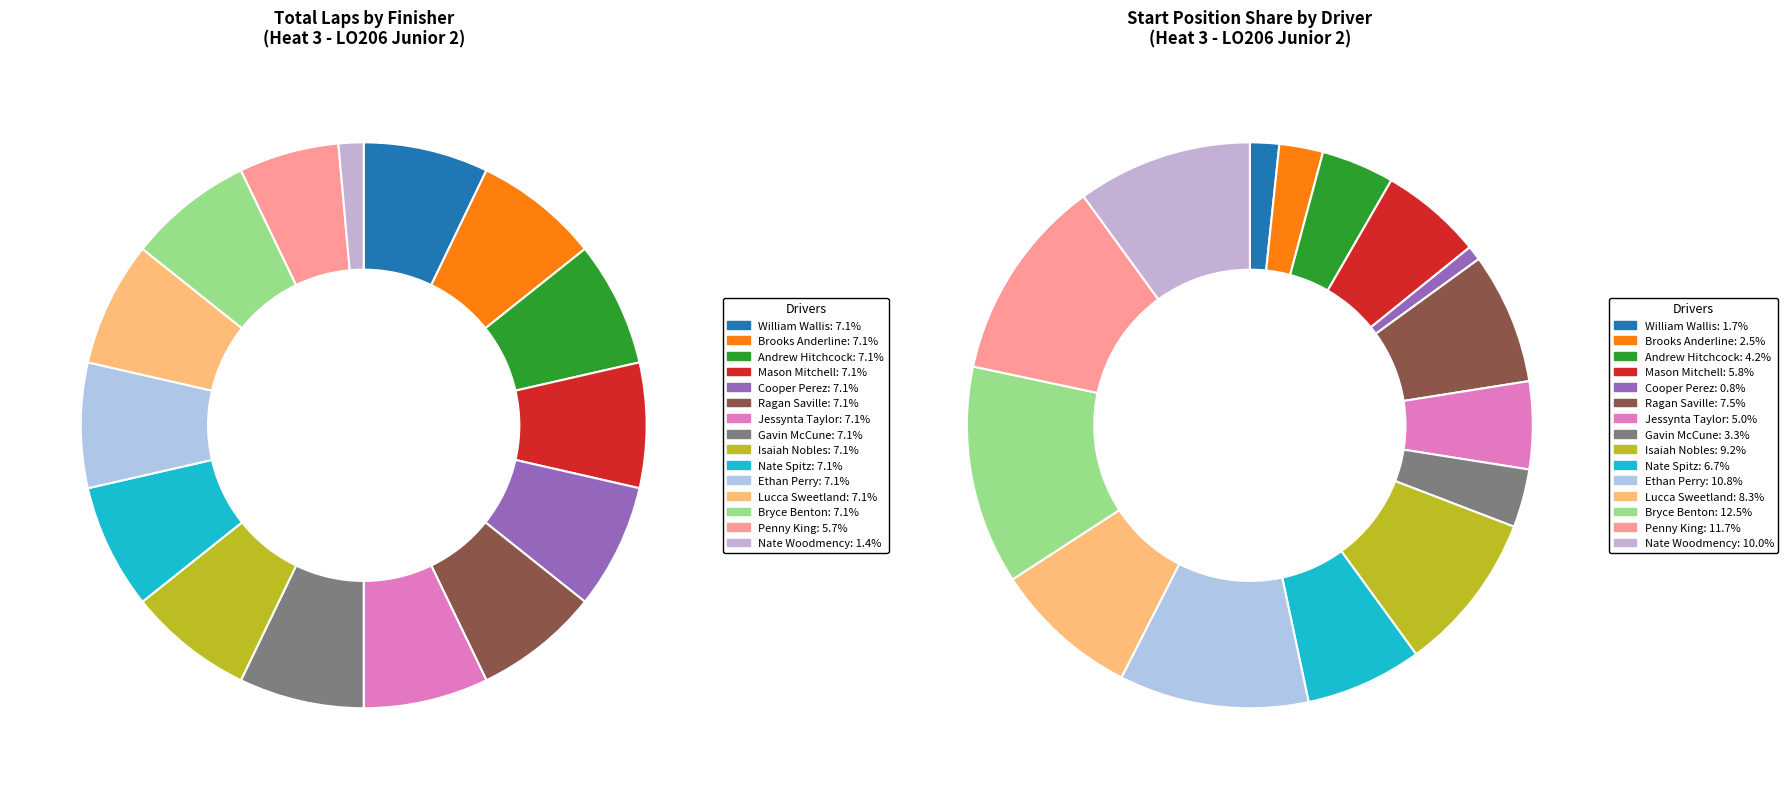

The Brooks Anderline slice represents 7% of the pie. True or false?

True